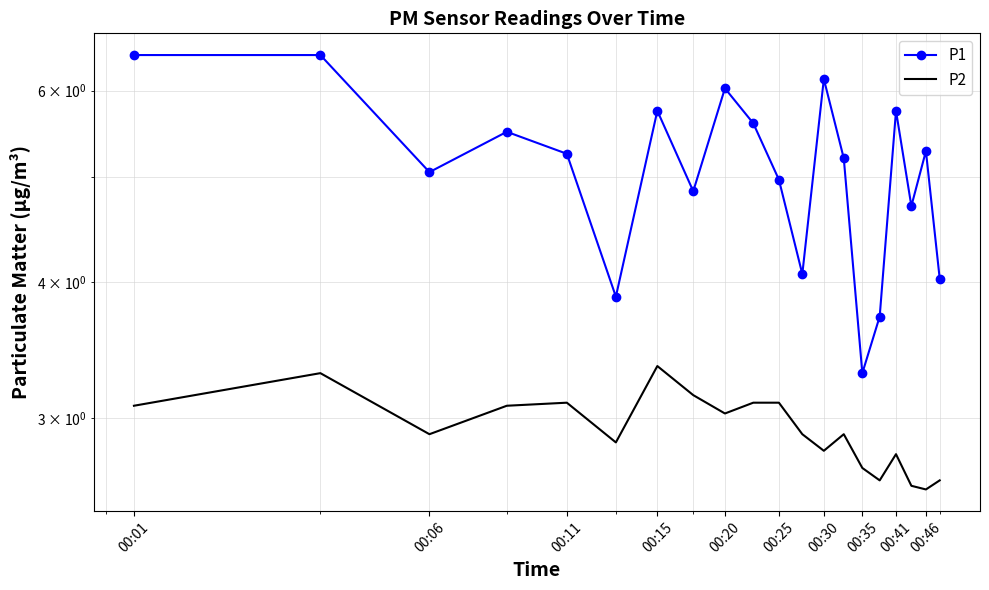

True or false: P2 has more than 0 points higher than both neighbors.

True